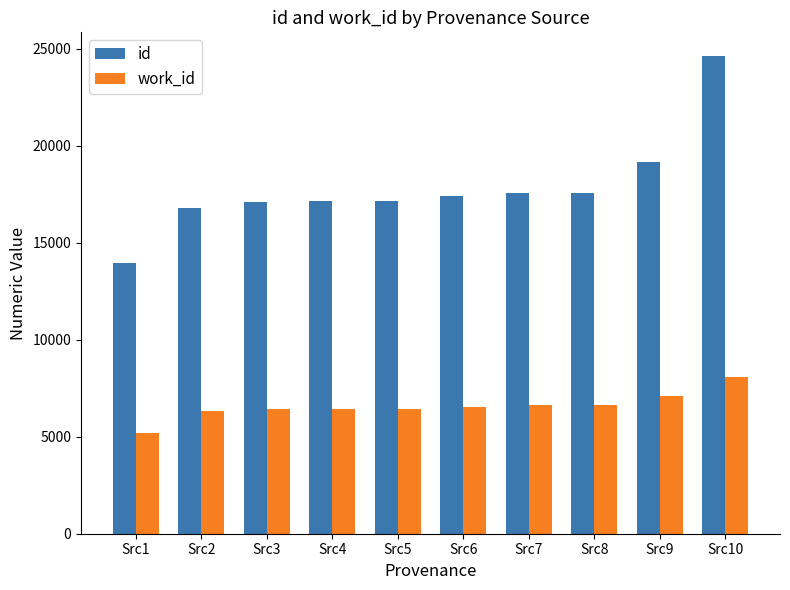

The value of work_id at Src5 is 6448. True or false?

True